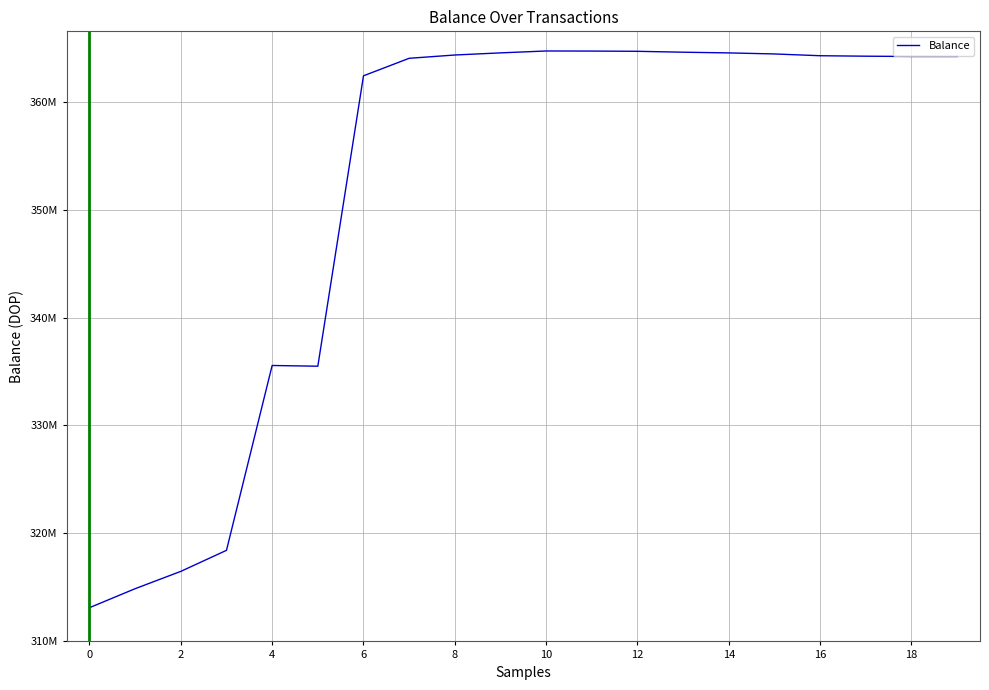

Does the chart display data point markers on the line(s)?

No